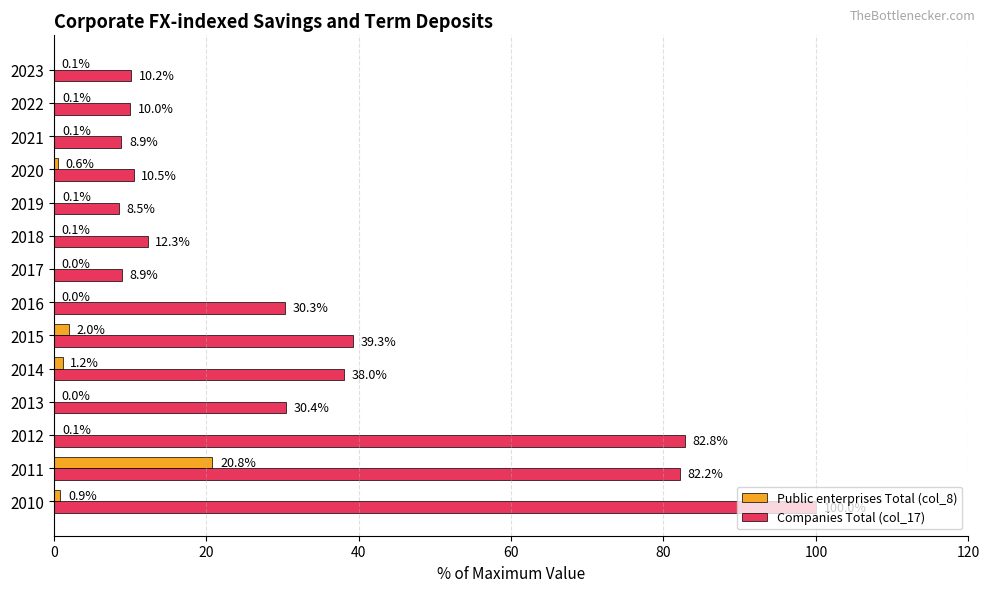

What is the sum of the Companies Total (col_17) values at 2022 and 2020?

20.5